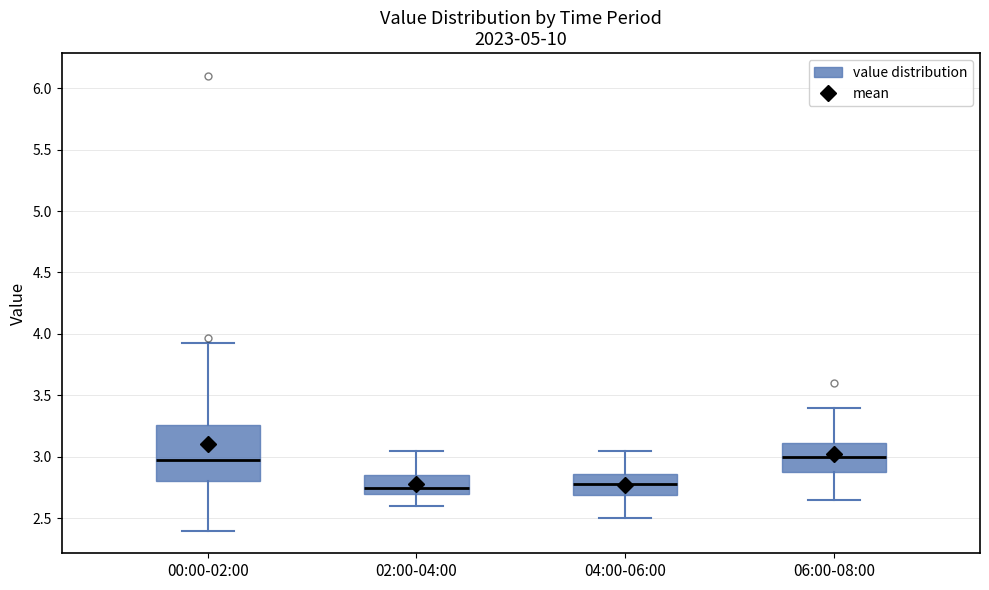

Reading left to right, read every box against the y-axis: the position of its median line, the range the box covers, and the ends of its whiskers. The values are not printed on the chart, so give them approximately, as read against the axis.

00:00-02:00: median 3.00, box 2.80 to 3.25, whiskers 2.40 to 3.95
02:00-04:00: median 2.75, box 2.70 to 2.85, whiskers 2.60 to 3.05
04:00-06:00: median 2.80, box 2.70 to 2.85, whiskers 2.50 to 3.05
06:00-08:00: median 3.00, box 2.90 to 3.10, whiskers 2.65 to 3.40